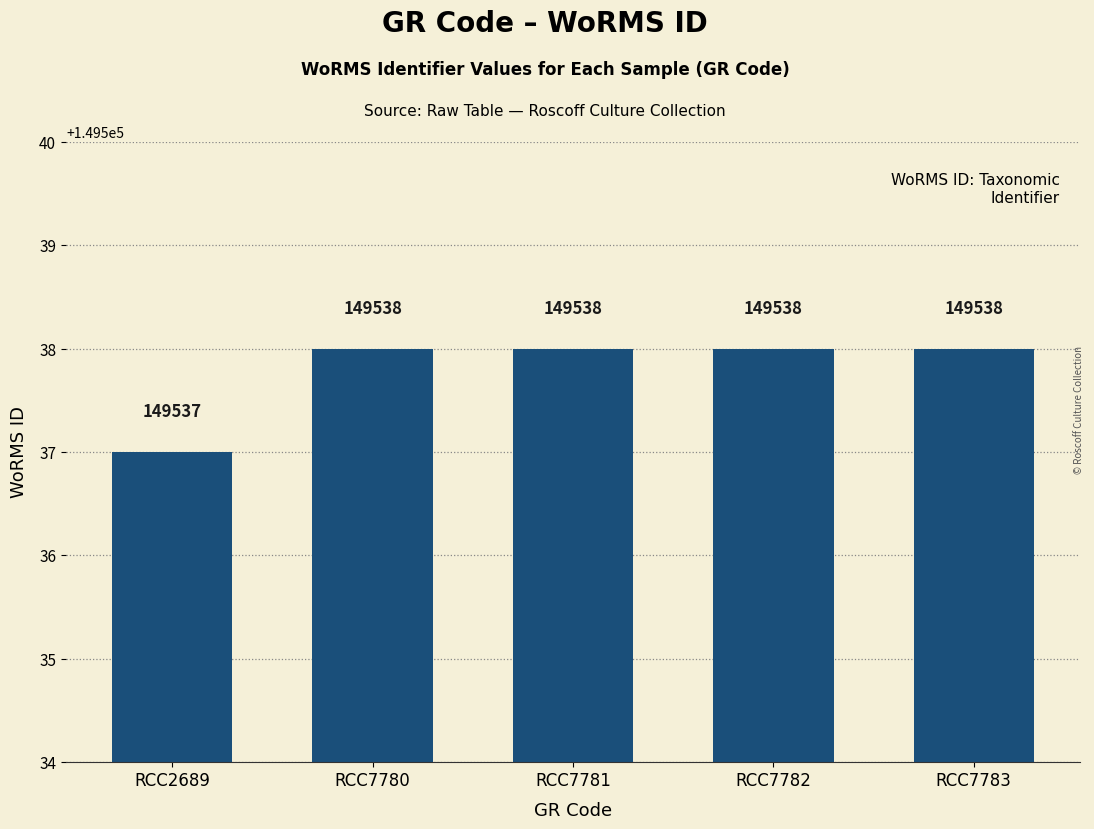

What is the minimum value shown in the chart?

149537